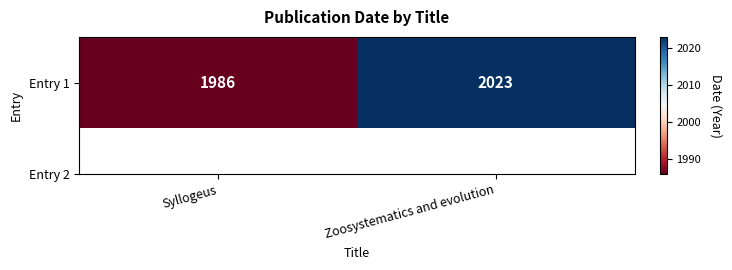

At which category does the chart reach its peak across all series?

Zoosystematics and evolution